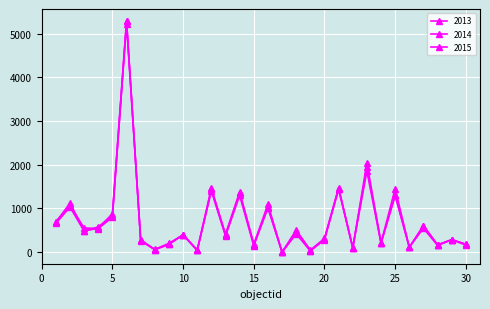

Is this an area chart (filled region under the line)?

No